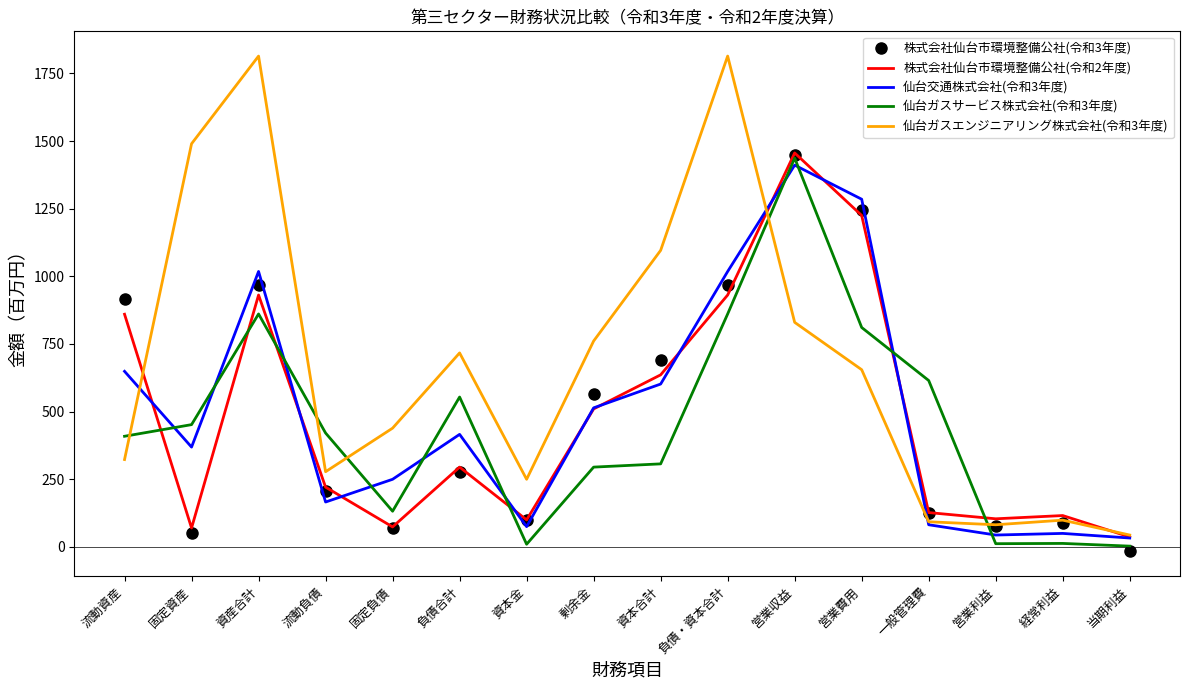

What is the difference between the maximum and minimum values in the 仙台交通株式会社(令和3年度) series?

1378